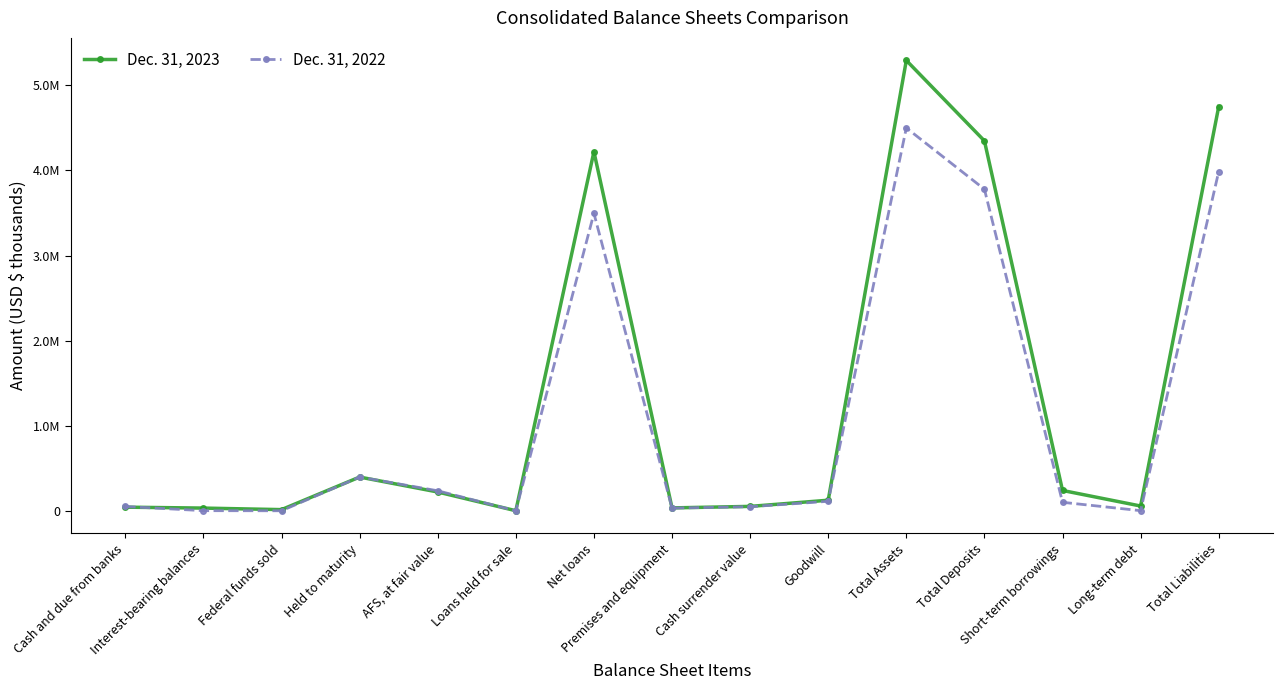

Is this an area chart (filled region under the line)?

No